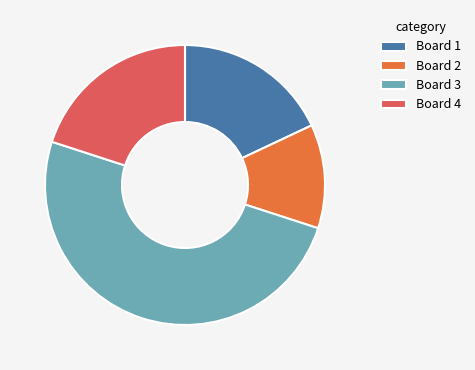

The Board 2 slice represents 20% of the pie. True or false?

False